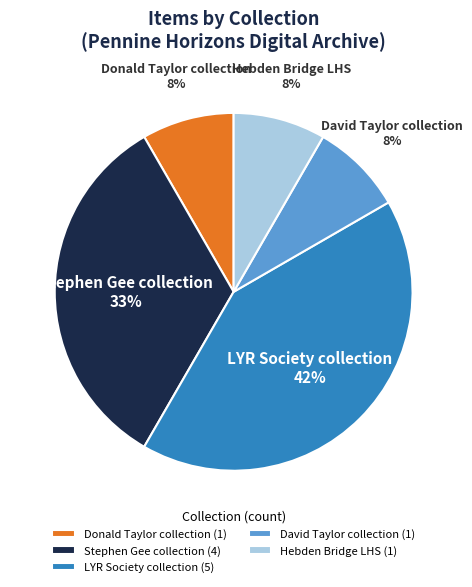

Is the sum of Hebden Bridge LHS (1) and Stephen Gee collection (4) greater than half?

No